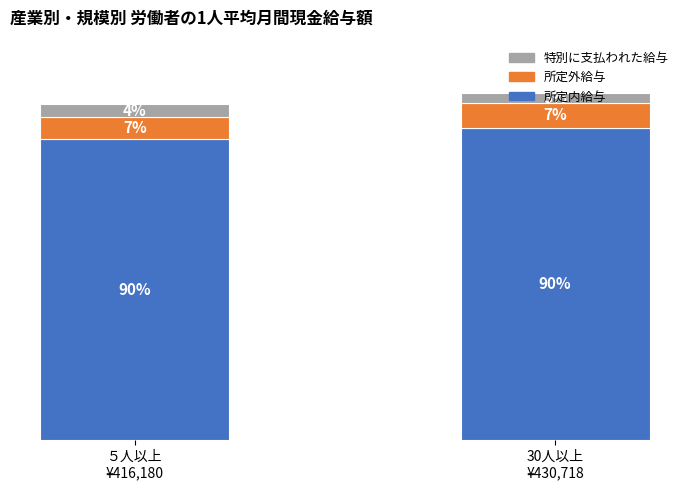

What are all the series names shown in the legend?

特別に支払われた給与, 所定外給与, 所定内給与